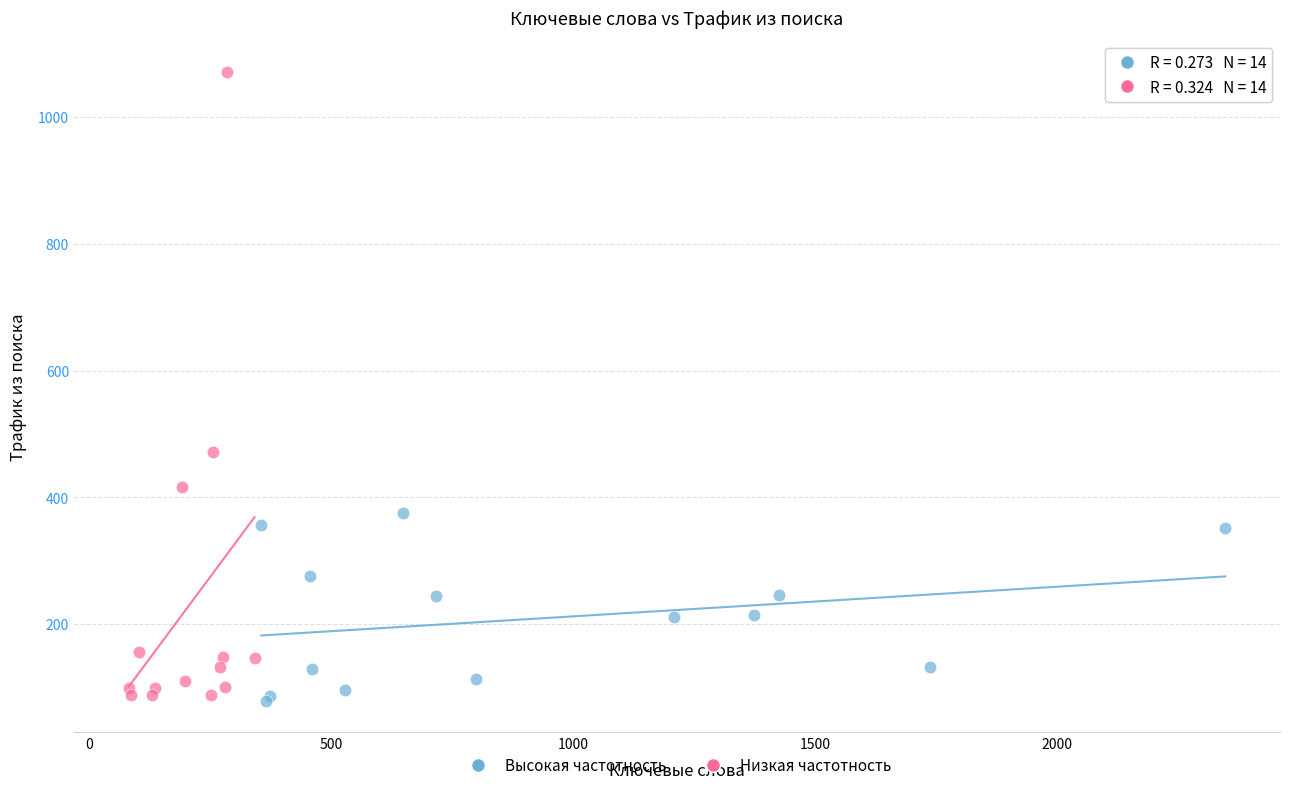

Which series has the widest spread of Y values?

Низкая частотность